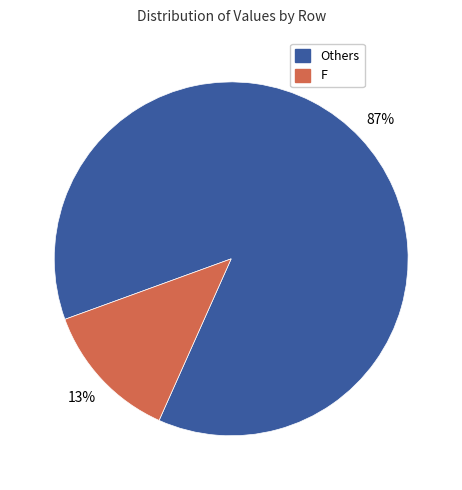

Which has a higher value, F or Others?

Others